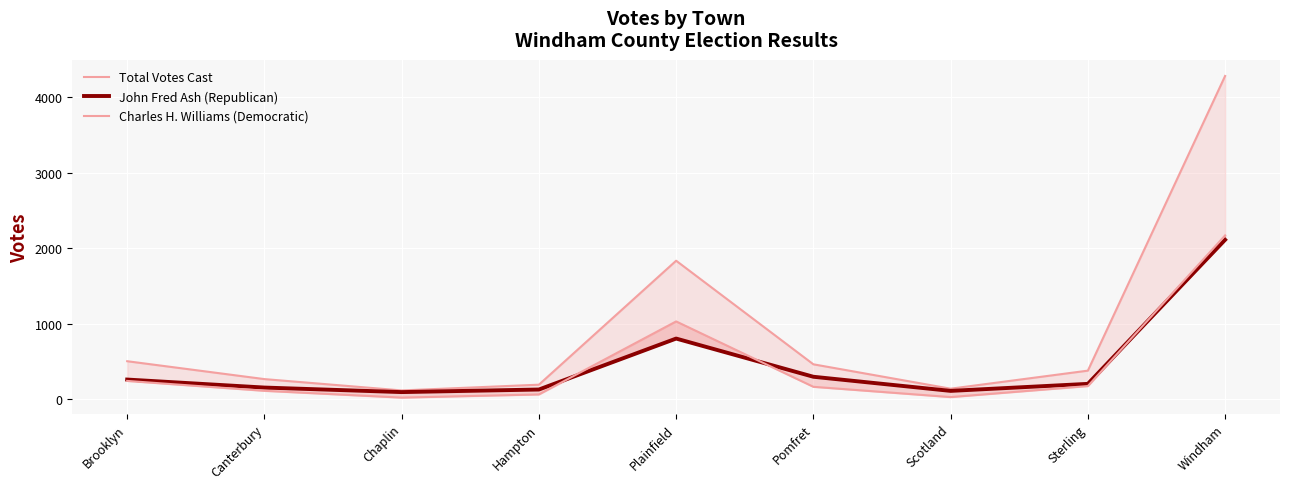

Reading left to right, list all the values displayed in this chart.

Total Votes Cast: 504	267	117	193	1835	463	140	379	4282
John Fred Ash (Republican): 261	155	95	129	804	298	111	204	2112
Charles H. Williams (Democratic): 243	112	22	64	1031	165	29	175	2170